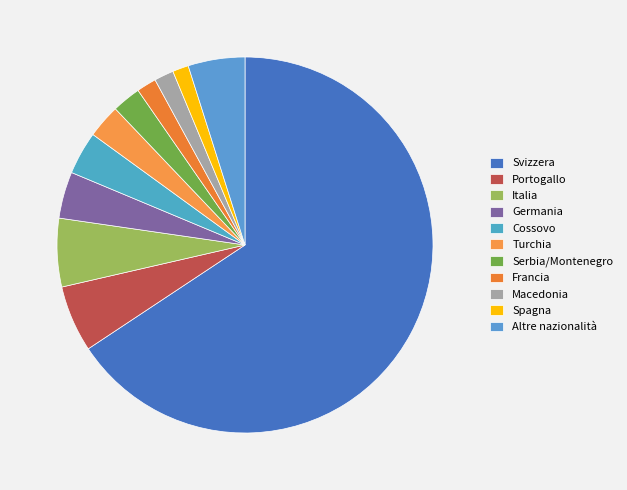

Which slice represents more than half of the pie?

Svizzera